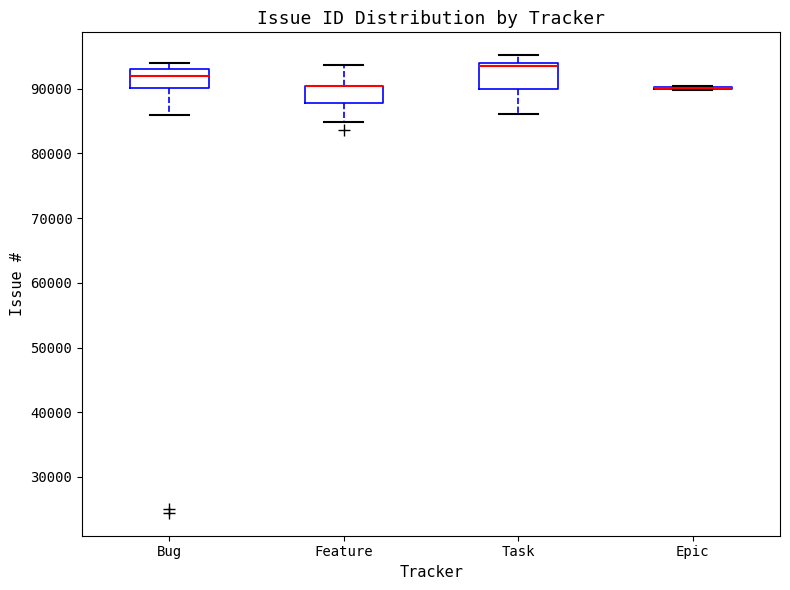

Reading left to right, transcribe this box plot: for each box, give where its median line is, the range the box spans, and where its two whiskers end, as read against the y-axis. The values are not printed on the chart, so give them approximately, as read against the axis.

Bug: median 92000, box 90000 to 93000, whiskers 86000 to 94000
Feature: median 90000 (drawn on the box's upper edge), box 88000 to 90000, whiskers 85000 to 94000
Task: median 93000, box 90000 to 94000, whiskers 86000 to 95000
Epic: box collapsed to a line at 90000, whiskers 90000 to 90000